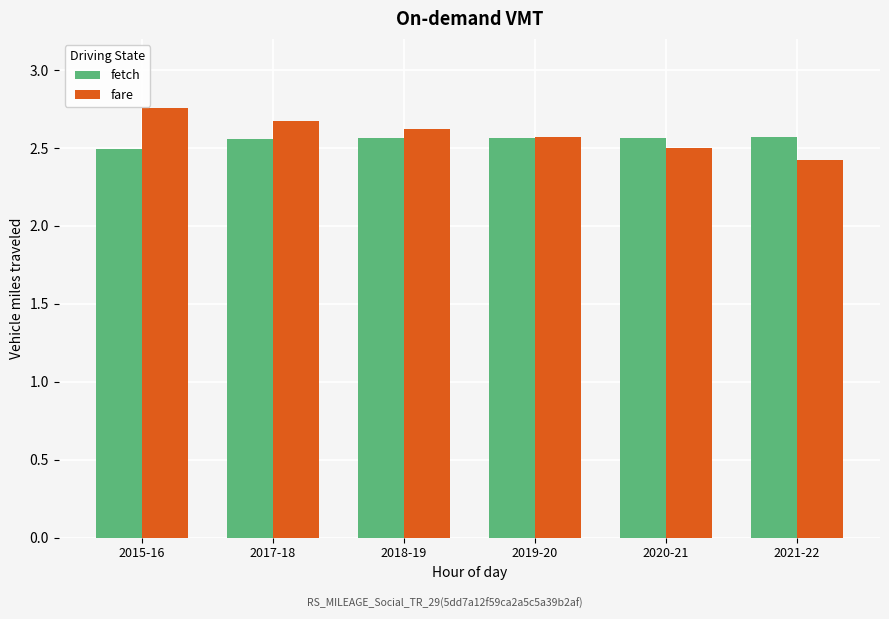

What is the sum of the fetch values at 2015-16 and 2021-22?

5.1